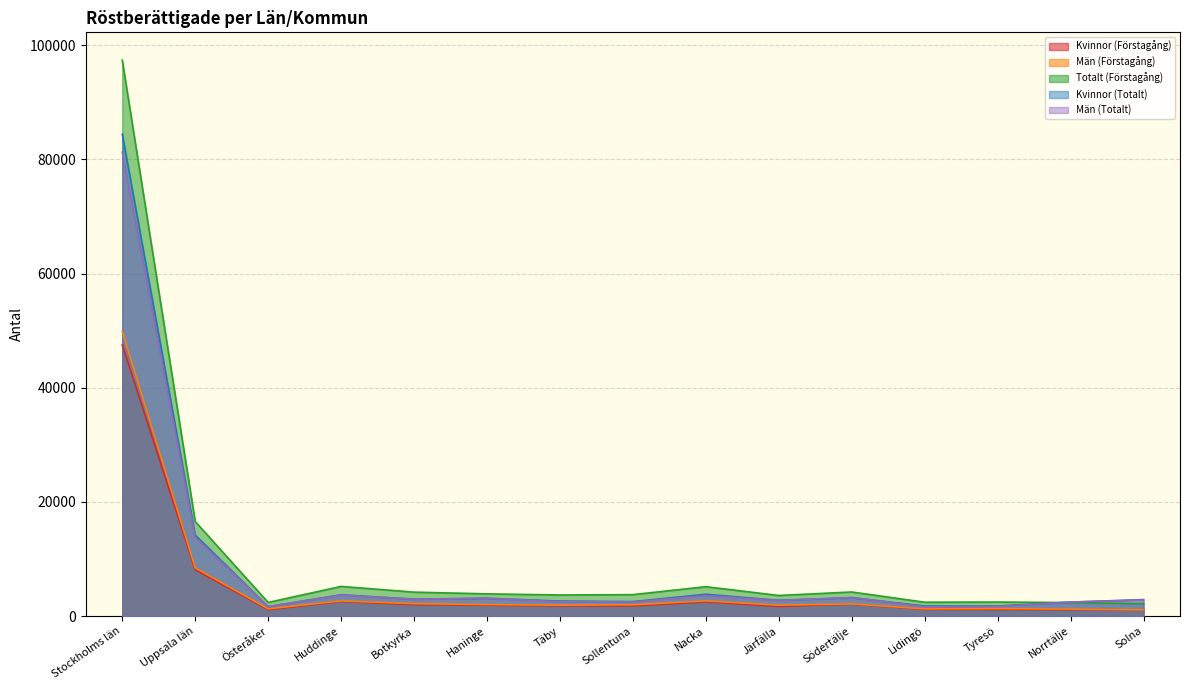

The Män (Totalt) series shows 4187.9 at Solna. True or false?

False